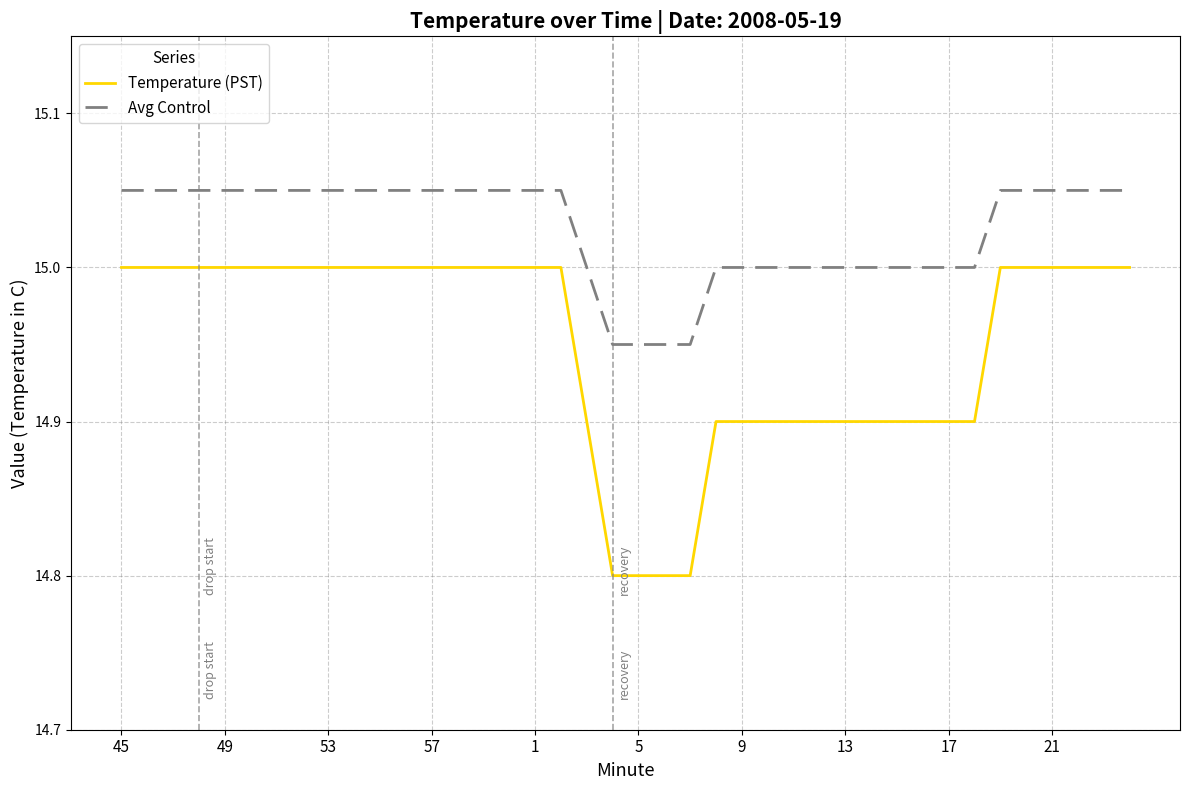

List the series in order of their peak value, lowest first.

Temperature (PST), Avg Control